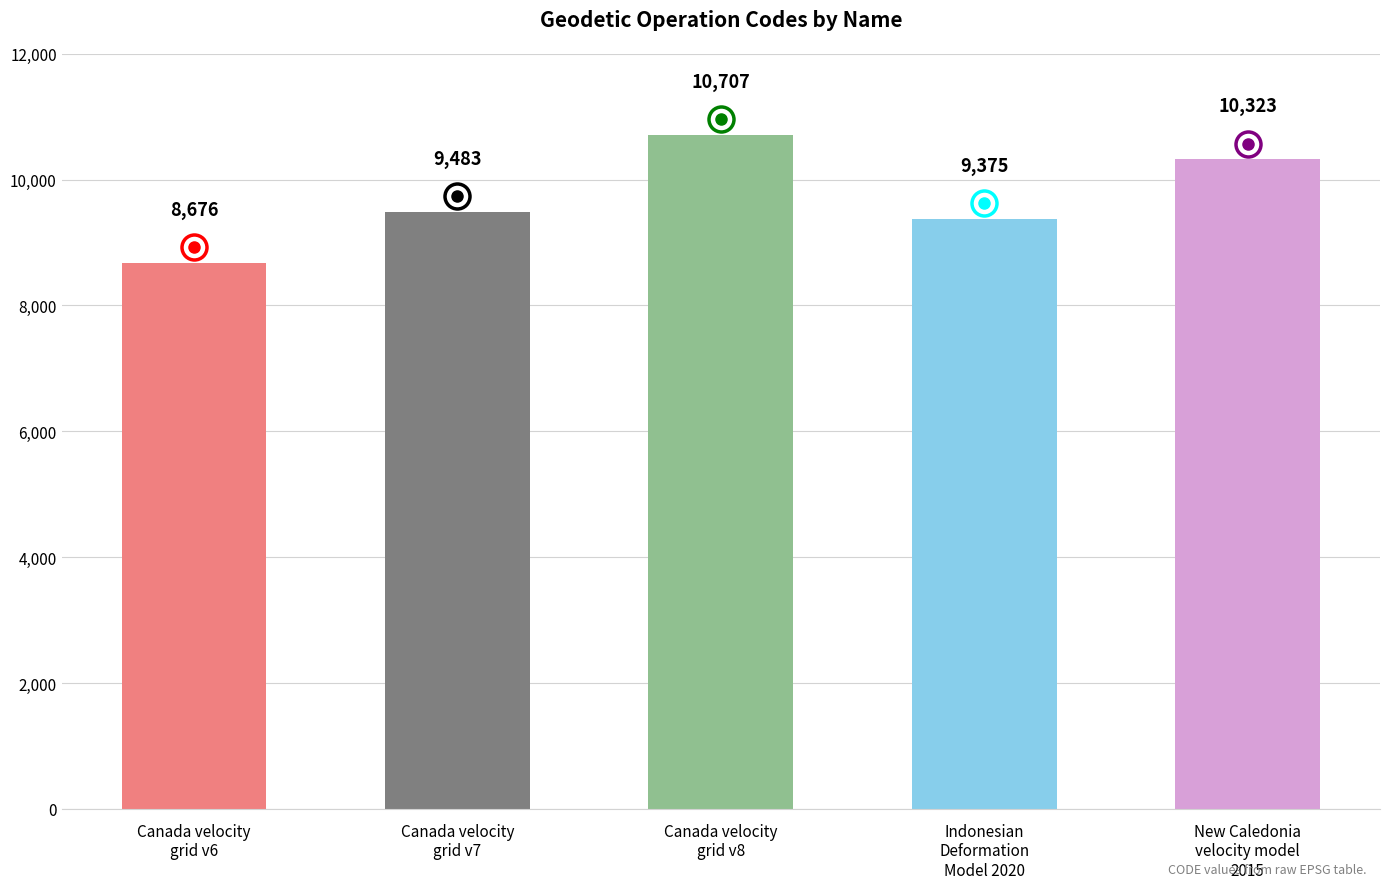

What position from the left is Indonesian
Deformation
Model 2020?

4